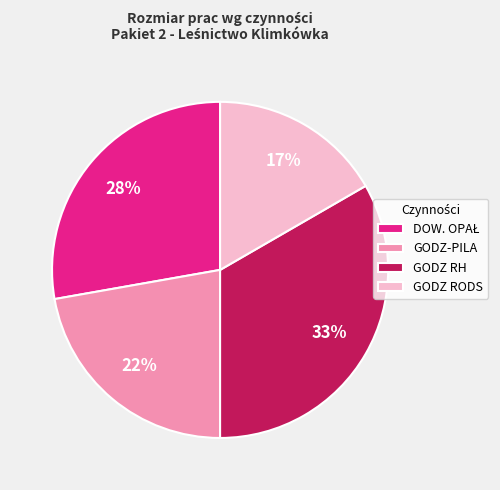

Combined, do GODZ-PILA and GODZ RODS account for over 50%?

No